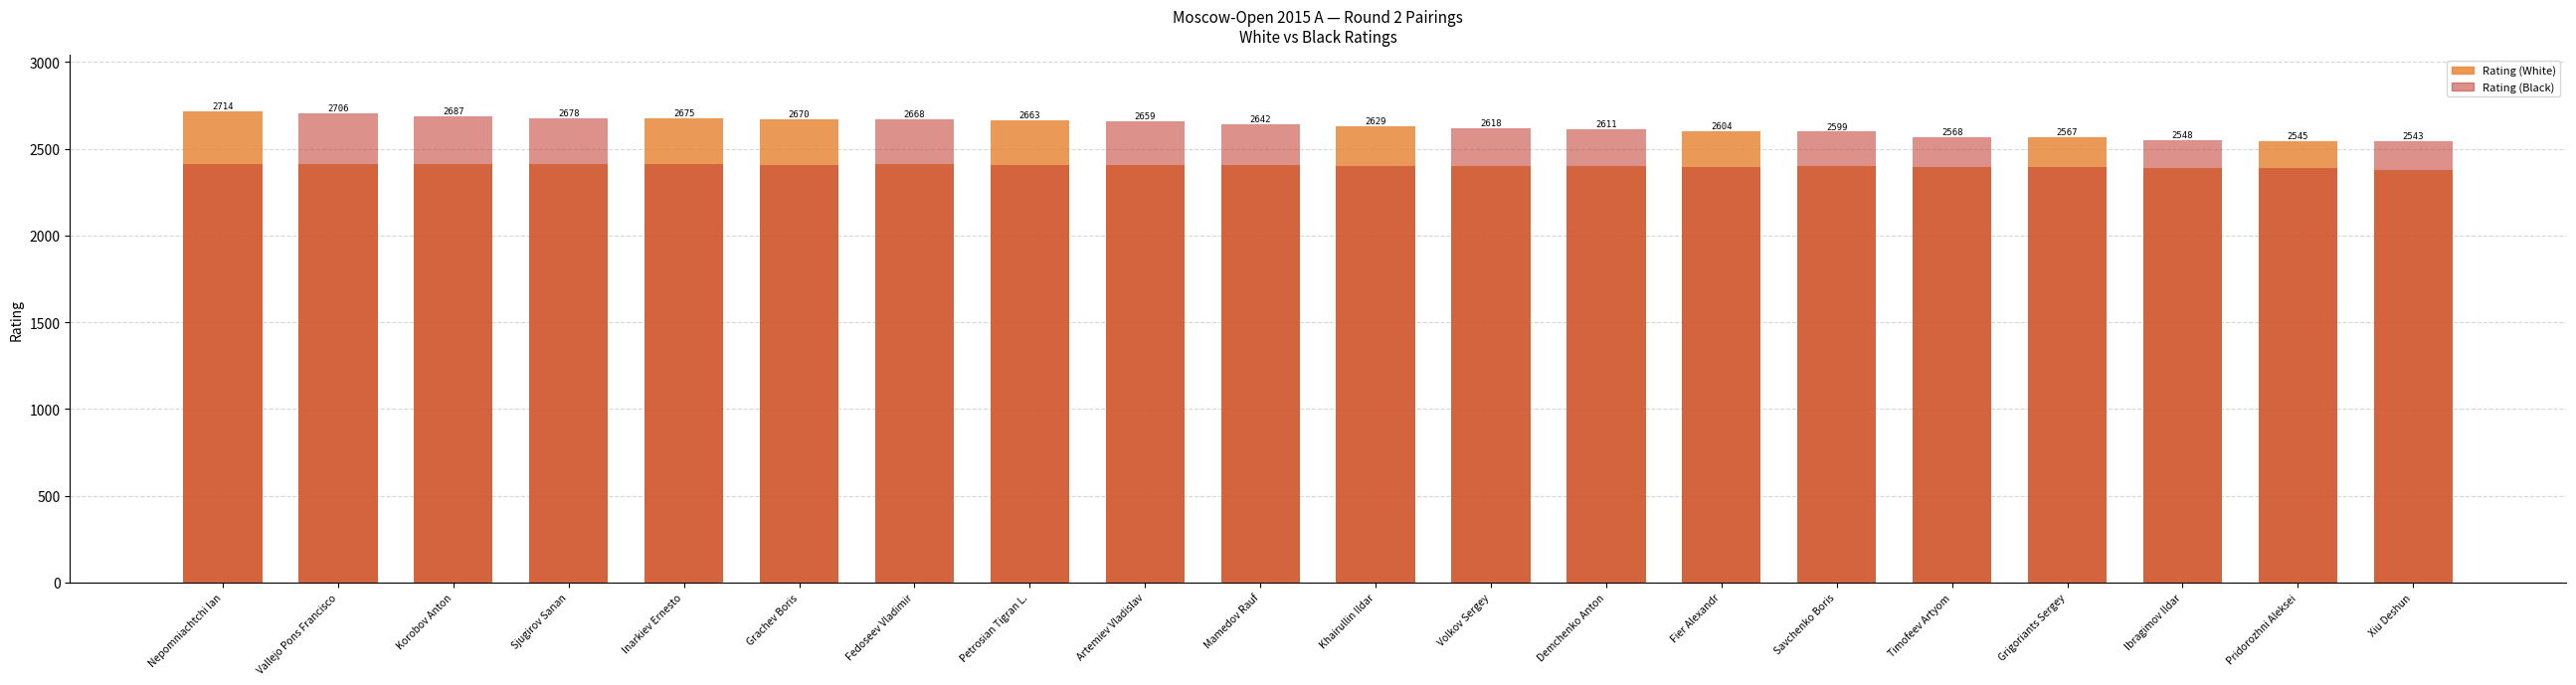

What is the label of the 20th bar from the right?

Nepomniachtchi Ian